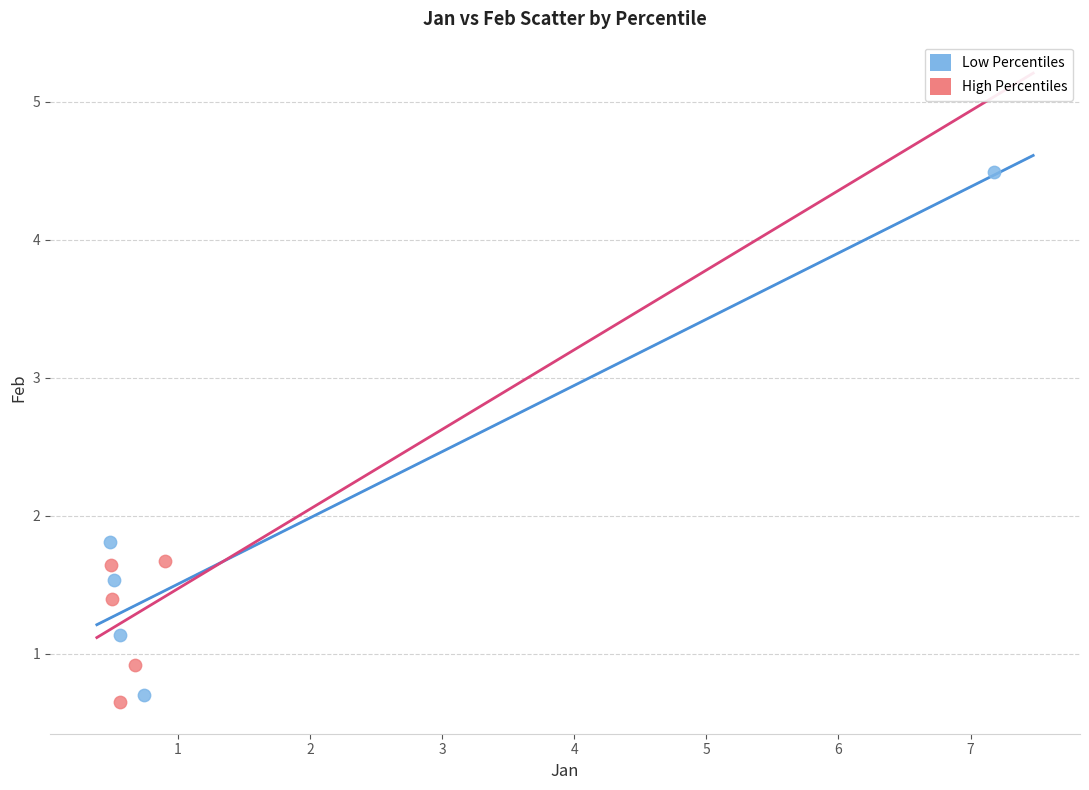

Which series has the widest spread of Y values?

Low Percentiles